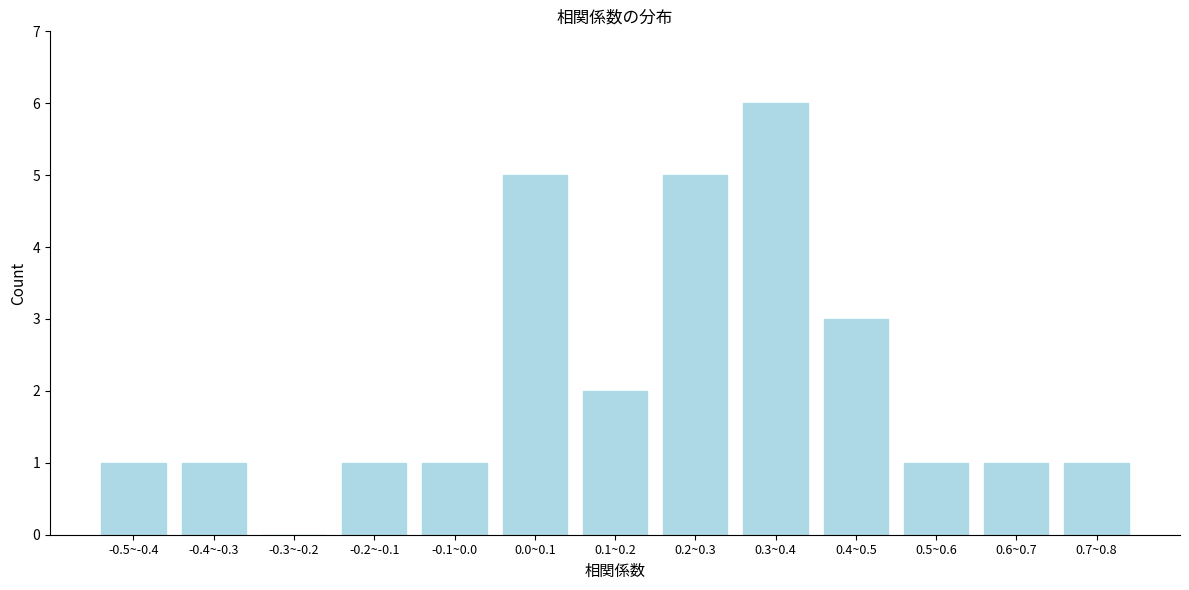

Reading left to right, extract all data points from this chart.

-0.5~-0.4=1	-0.4~-0.3=1	-0.3~-0.2=0	-0.2~-0.1=1	-0.1~0.0=1	0.0~0.1=5	0.1~0.2=2	0.2~0.3=5	0.3~0.4=6	0.4~0.5=3	0.5~0.6=1	0.6~0.7=1	0.7~0.8=1